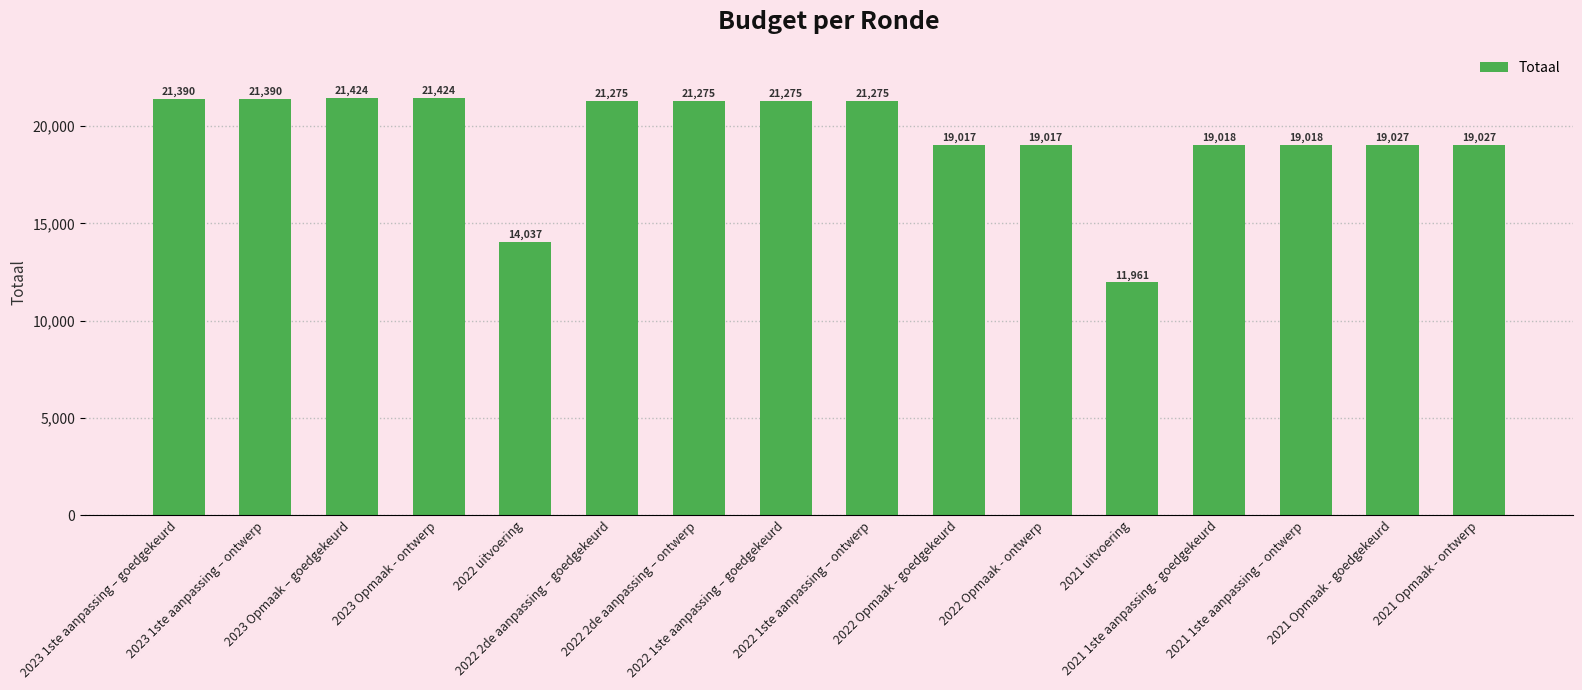

What is the approximate value at 2021 Opmaak - goedgekeurd?

19027